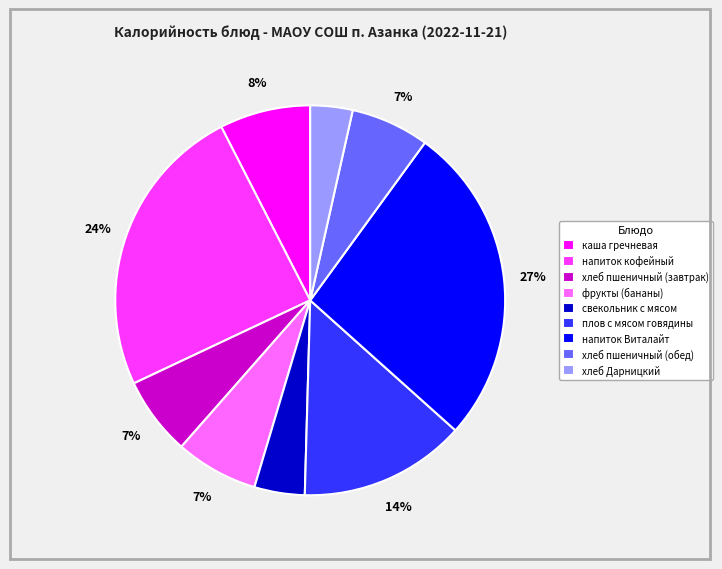

The напиток Виталайт slice represents 27% of the pie. True or false?

True